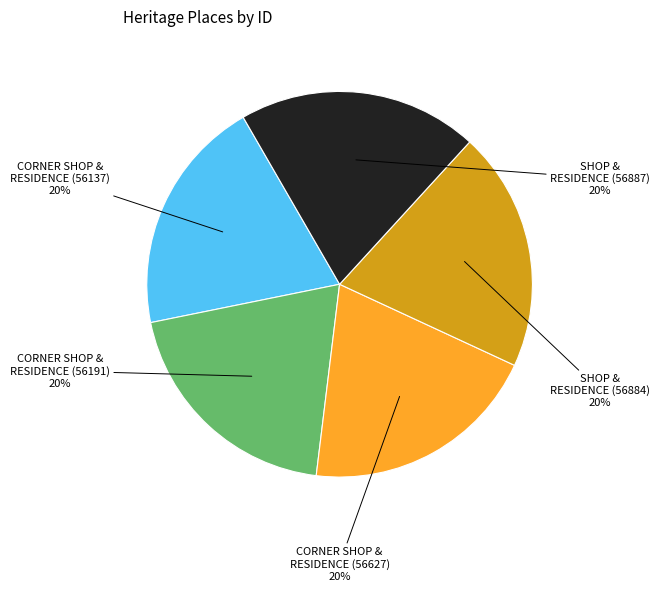

Is it true that CORNER SHOP & RESIDENCE (56191) is 20% of the pie?

True